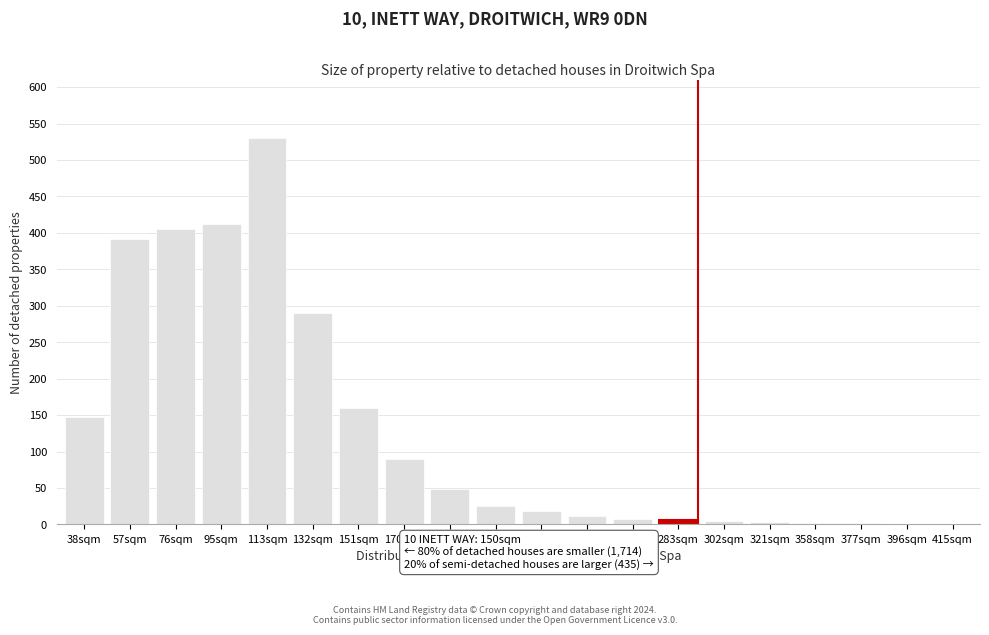

What is the sum of all values?

2557